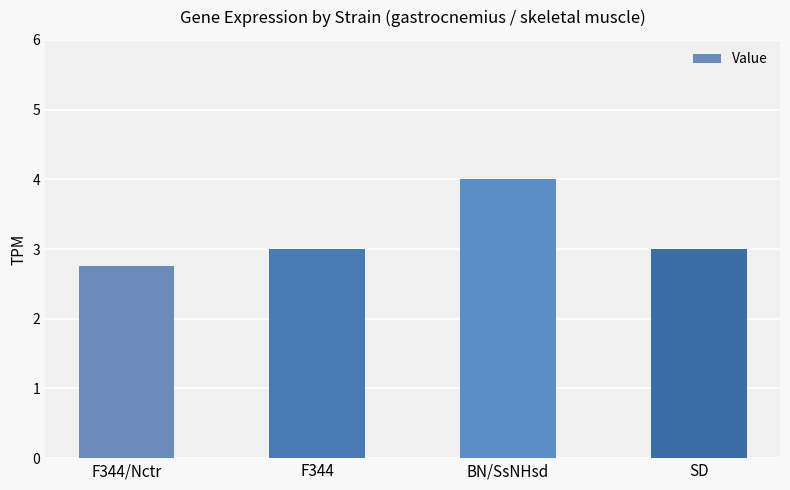

What is the label of the 1st bar from the right?

SD